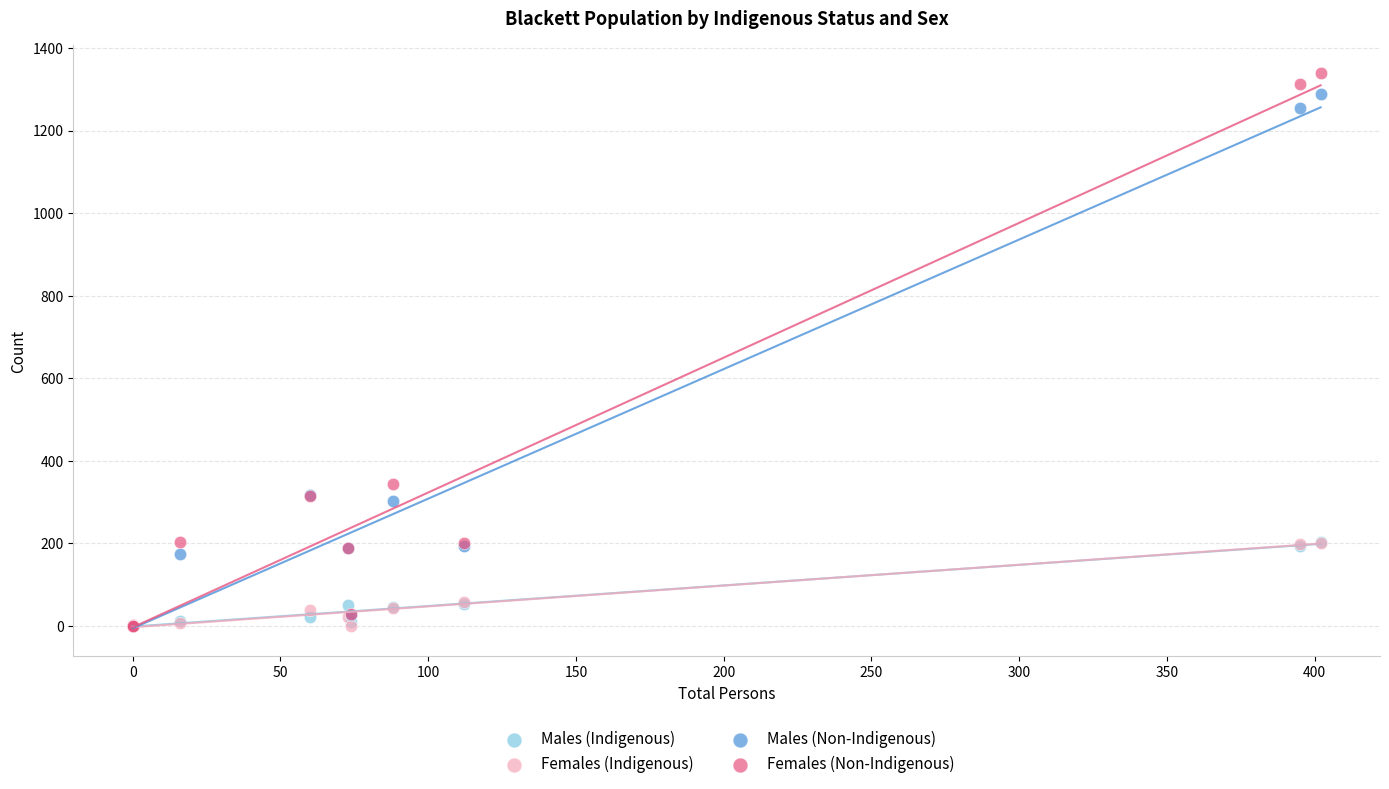

Across all series, what Y value is closest to 669?

345